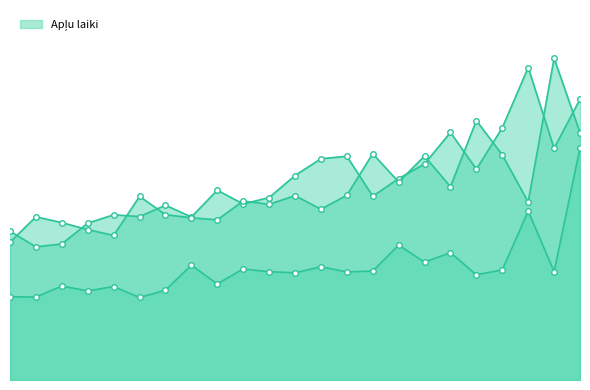

What is the value of the 3. aplis point at the 5th from the left?

1344